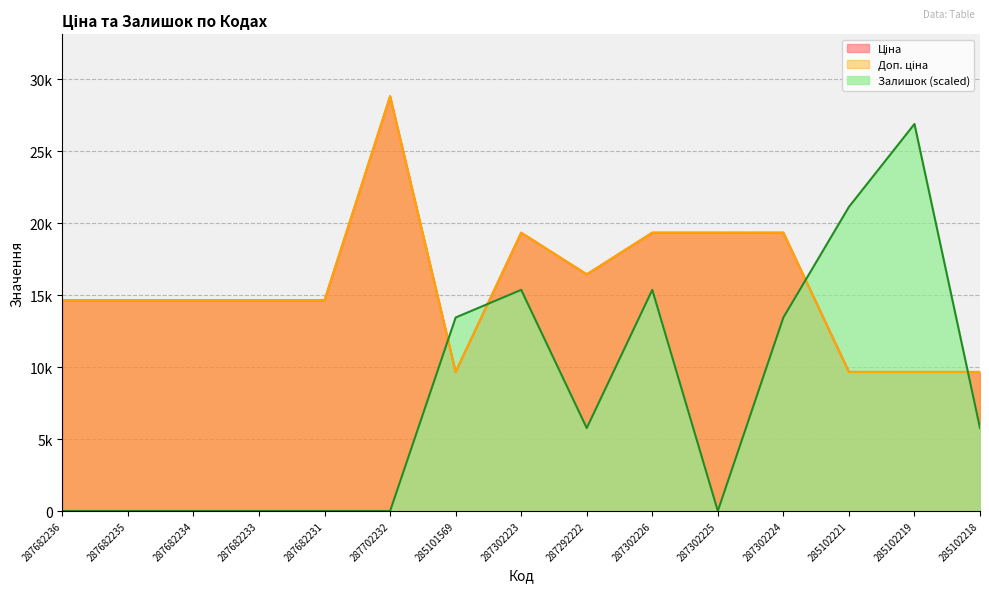

What is the difference between the maximum and minimum values in the Доп. ціна series?

19157.1